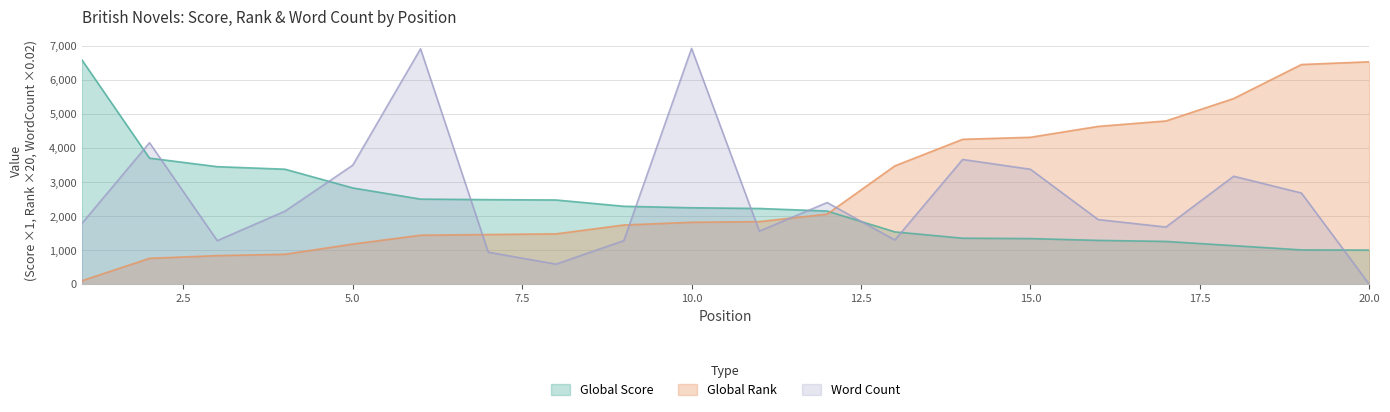

List the series in order of their peak value, lowest first.

Global Rank, Global Score, Word Count